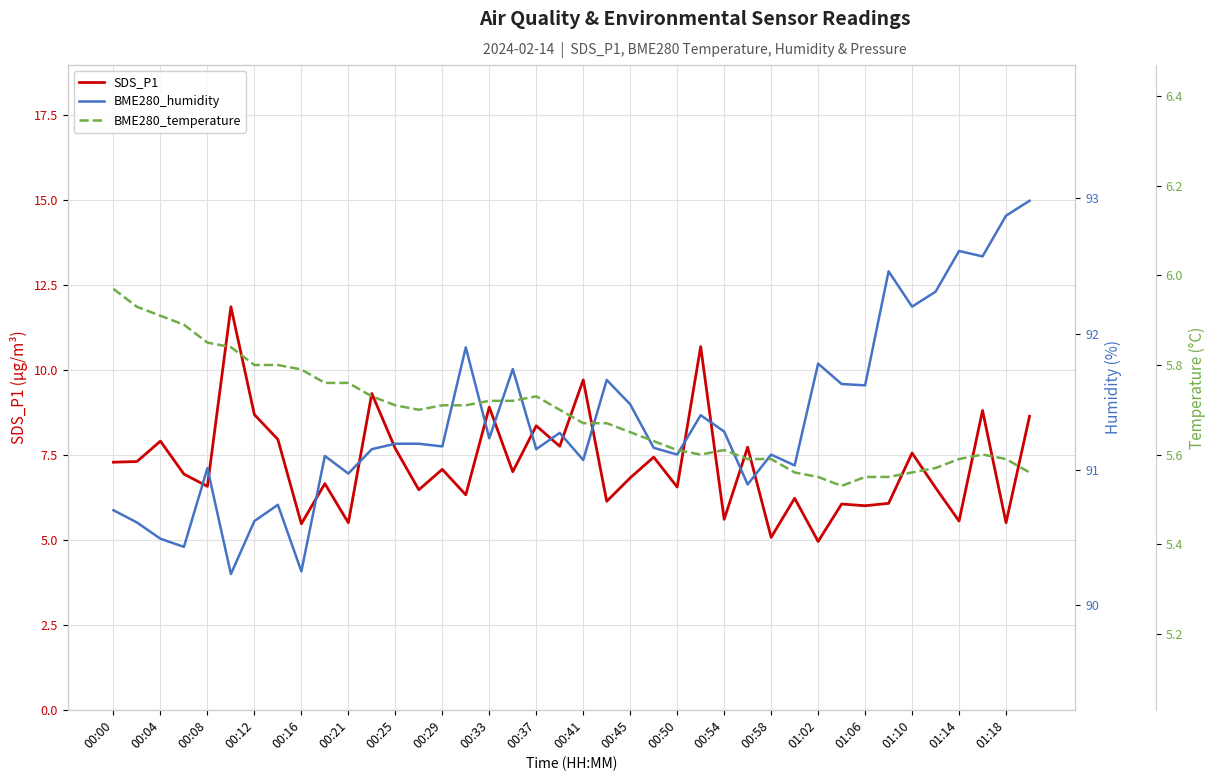

Count the number of categories in the chart.

40